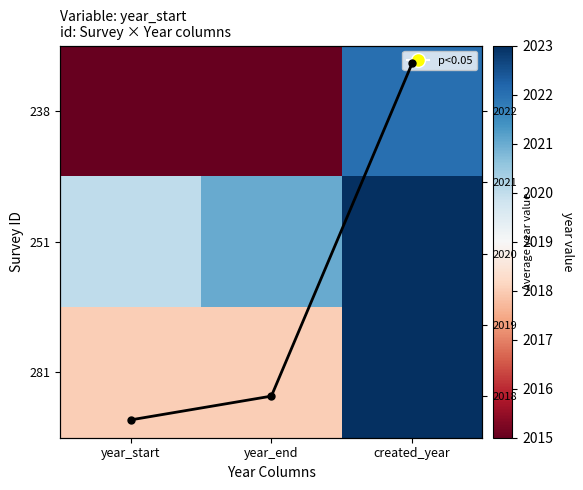

Count the number of data series in this chart.

4